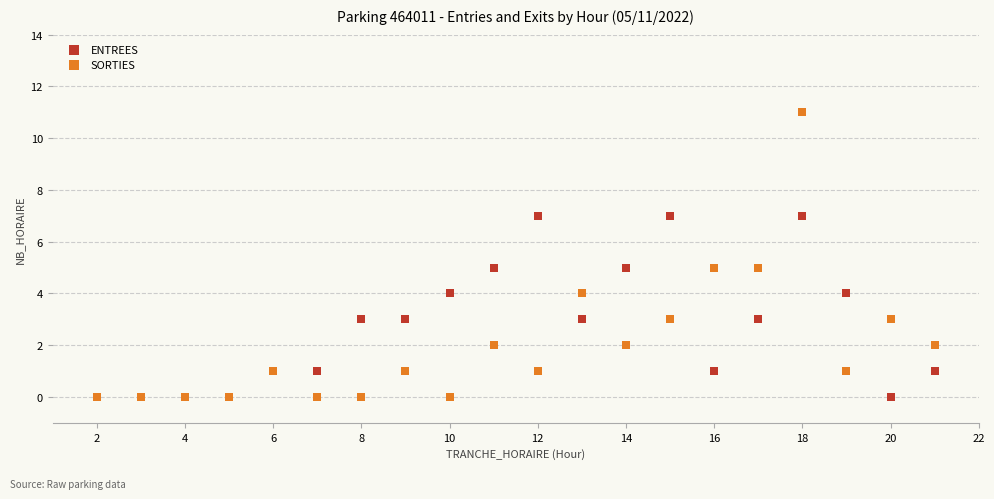

Which series has the widest spread of Y values?

SORTIES